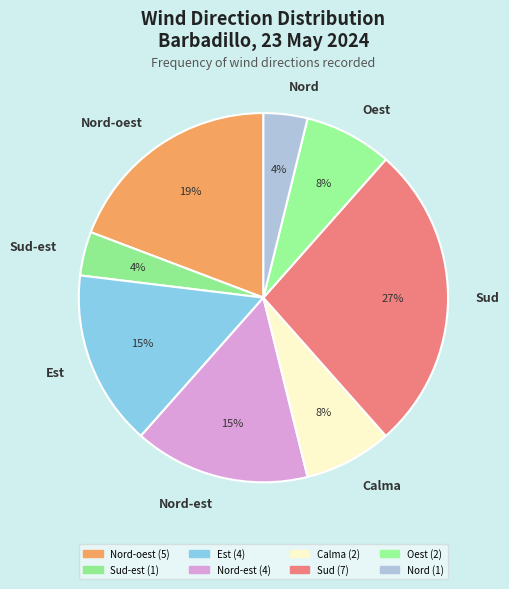

To the nearest percent, what is the difference between the Oest and Nord slice percentages?

4%